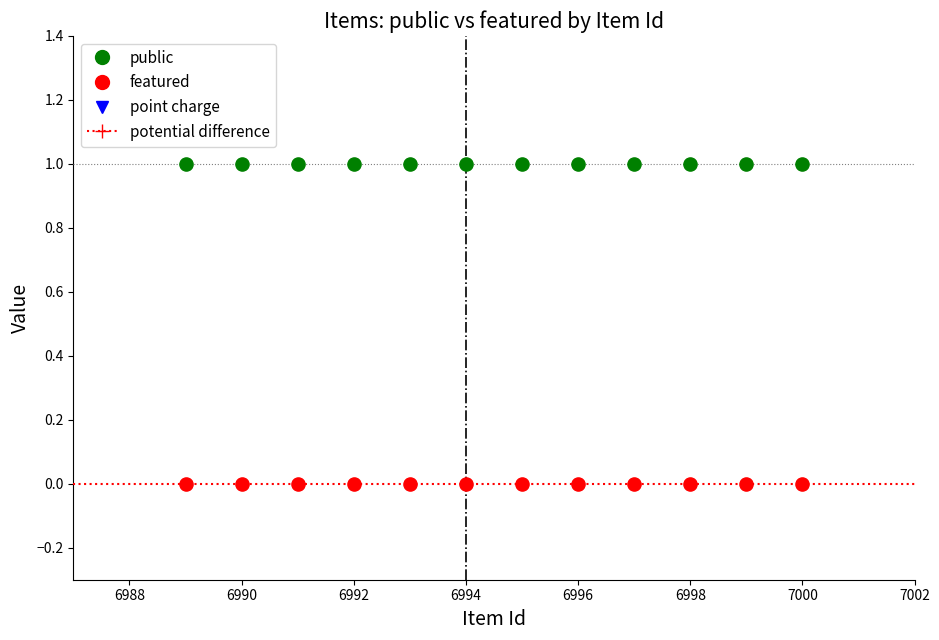

Which series reaches the minimum Y coordinate?

featured